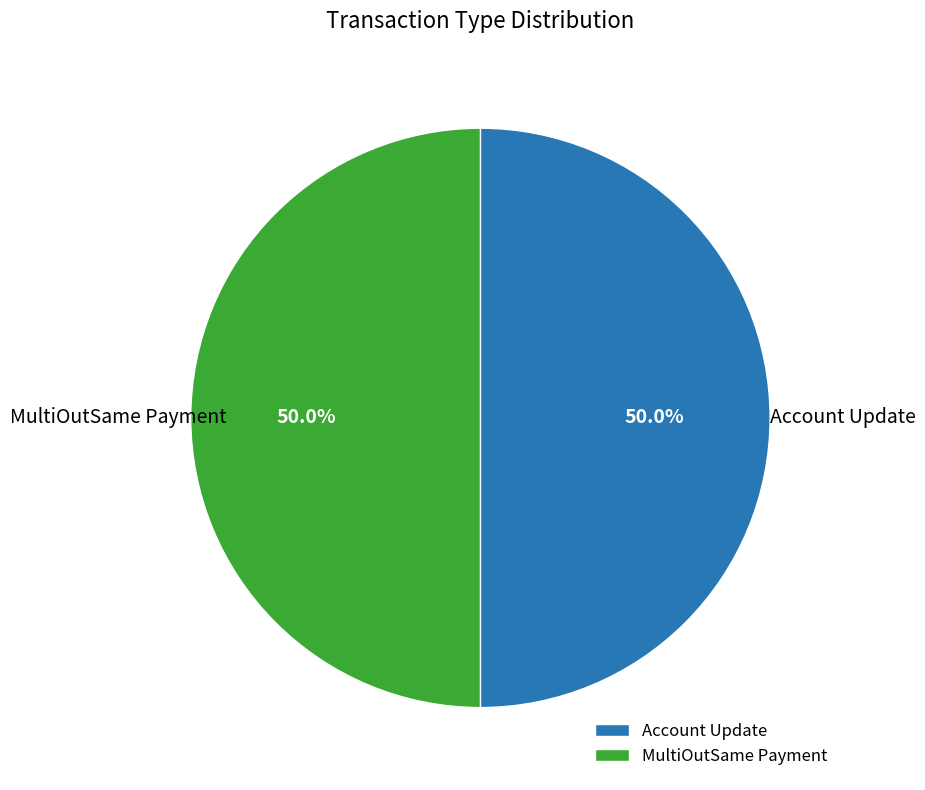

How many segments does this pie chart have?

2